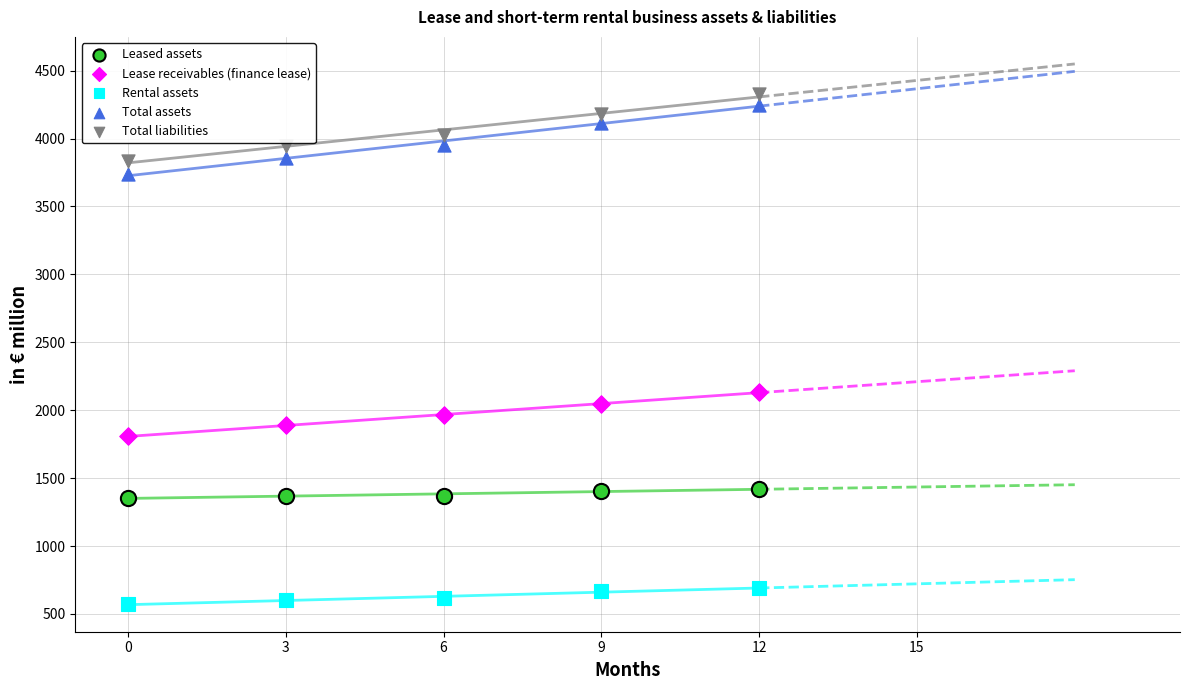

Which series contains the highest Y value?

Total liabilities